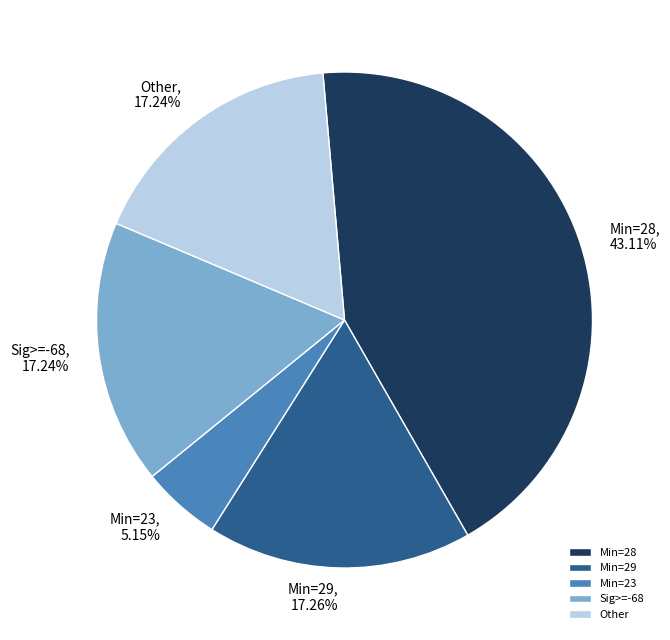

What is the smallest slice in the pie chart?

Min=23